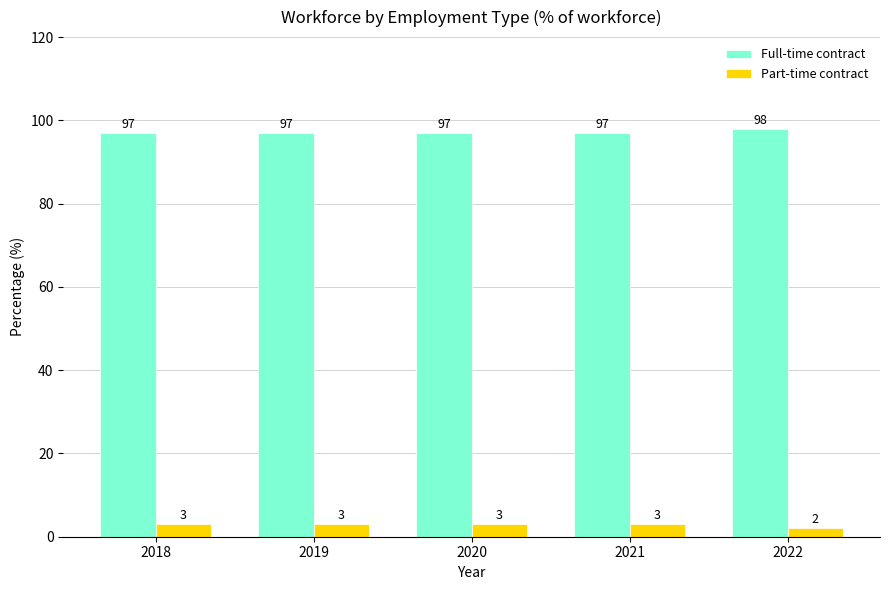

How many bars are there in total?

10